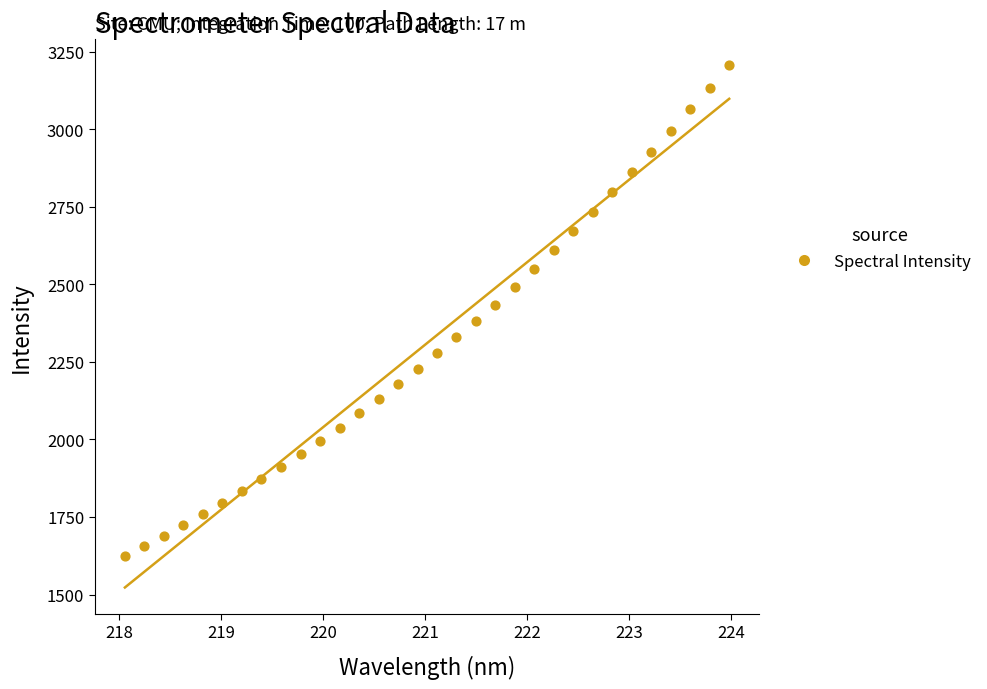

Count the number of points in this scatter plot.

32